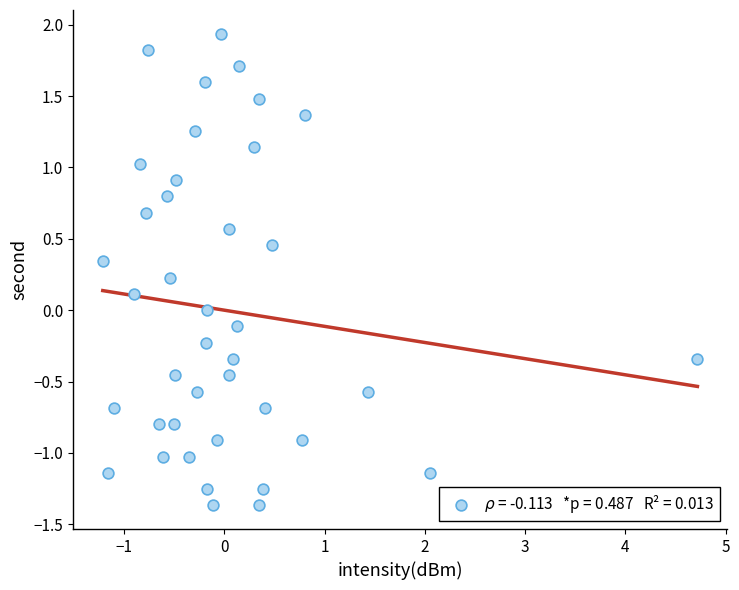

What is the range of X values (max minus min)?

5.9